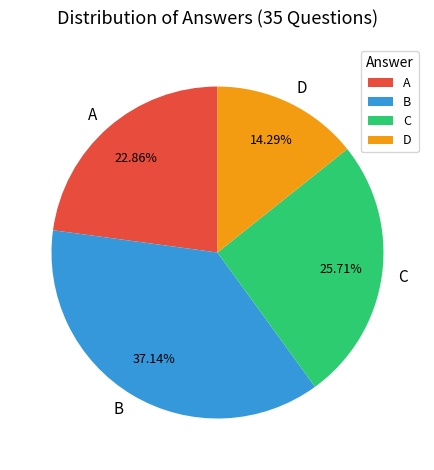

Is A the majority of the pie?

No